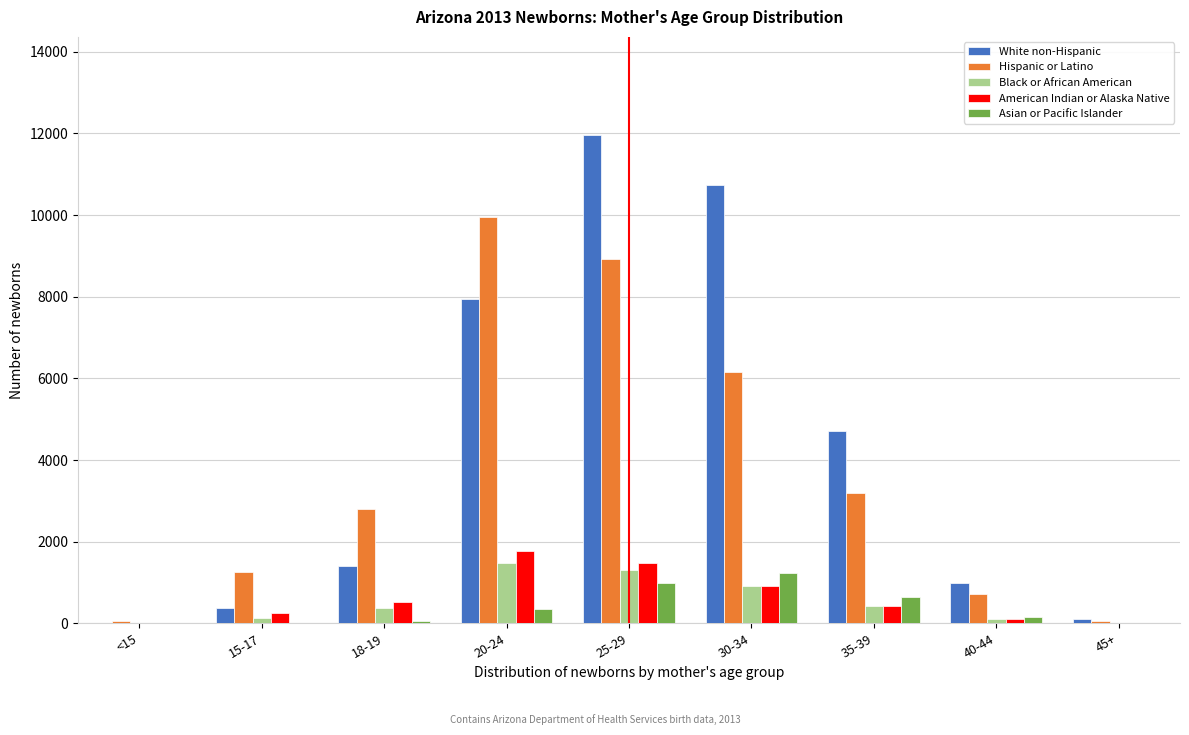

At which label is White non-Hispanic closest to 5990?

35-39